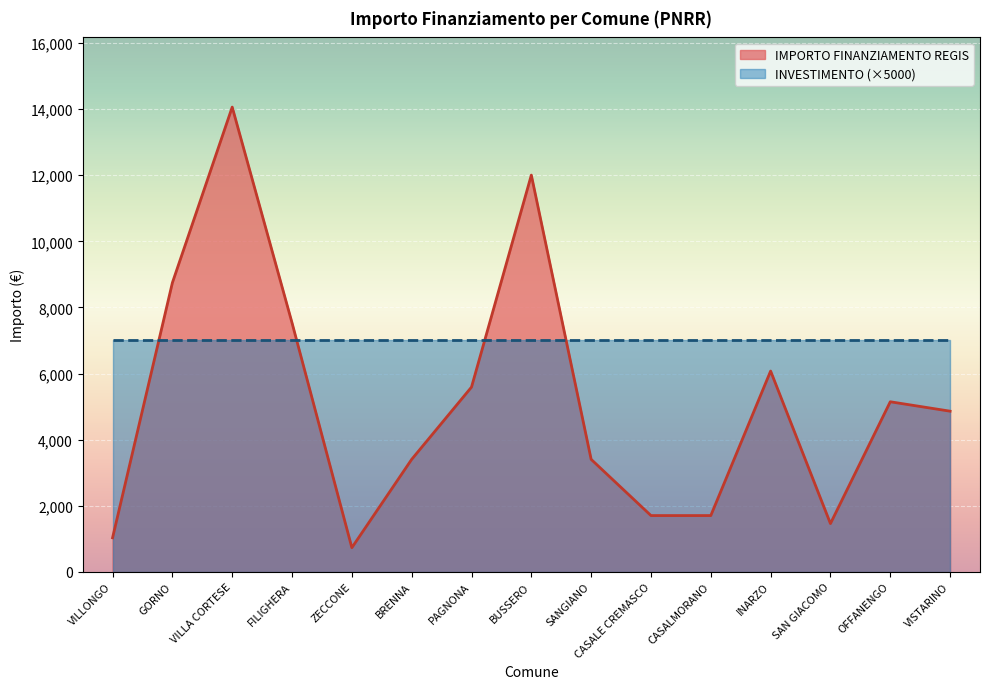

List the labels in order of value, largest first.

VILLA CORTESE, BUSSERO, GORNO, FILIGHERA, INARZO, PAGNONA, OFFANENGO, VISTARINO, BRENNA, SANGIANO, CASALE CREMASCO, CASALMORANO, SAN GIACOMO, VILLONGO, ZECCONE